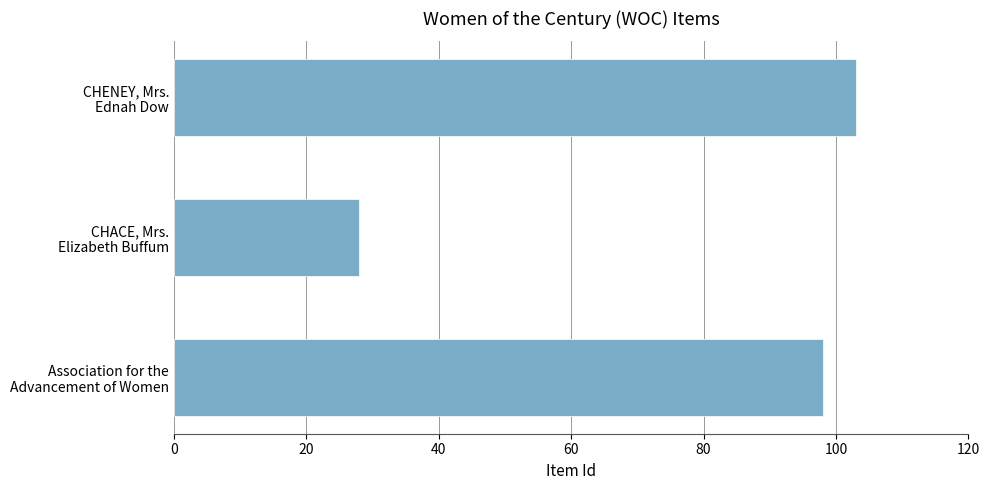

What is the minimum value shown in the chart?

28